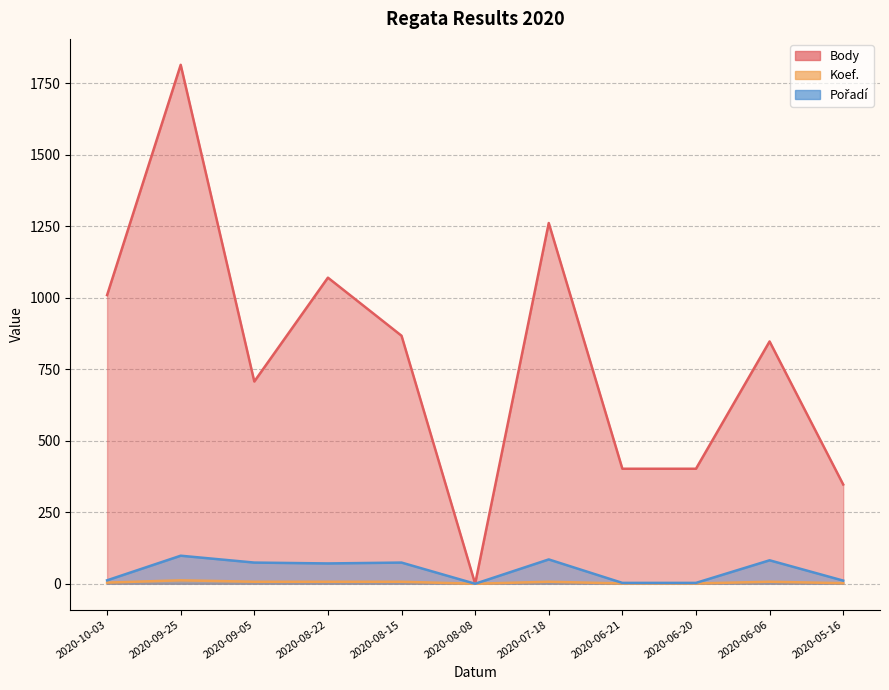

Reading right to left, extract all data points from this chart.

Body: 347	847	402	402	1261	0	867	1070	707	1814	1009
Koef.: 2	7	1	1	7	0	7	7	7	12	4
Pořadí: 11	82	3	3	85	0	74	71	74	98	12